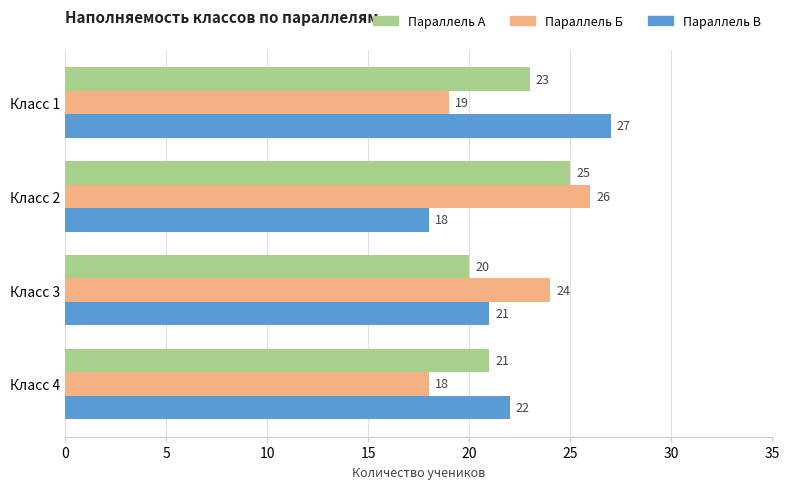

What is the difference between the highest and lowest values at Класс 2?

8